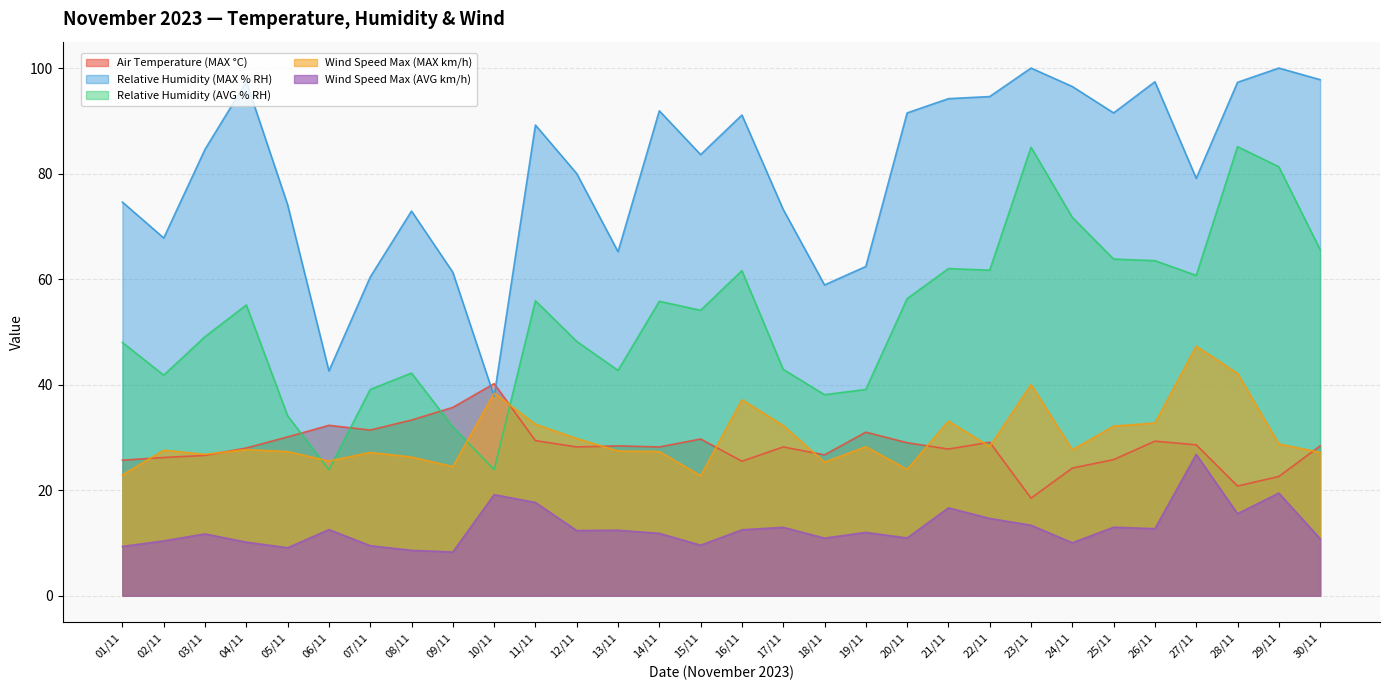

Which category has the highest value in the Relative Humidity (MAX % RH) series?

23/11